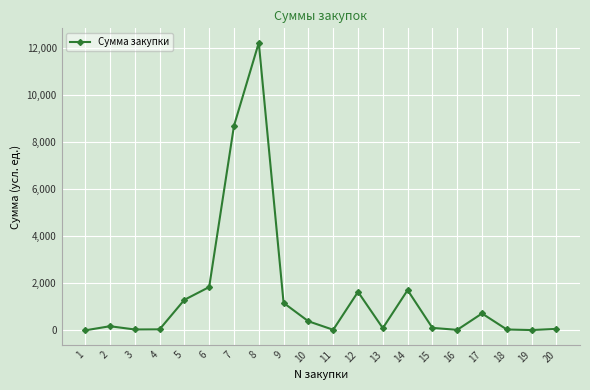

True or false: the data has more than 1 interior local peaks.

True